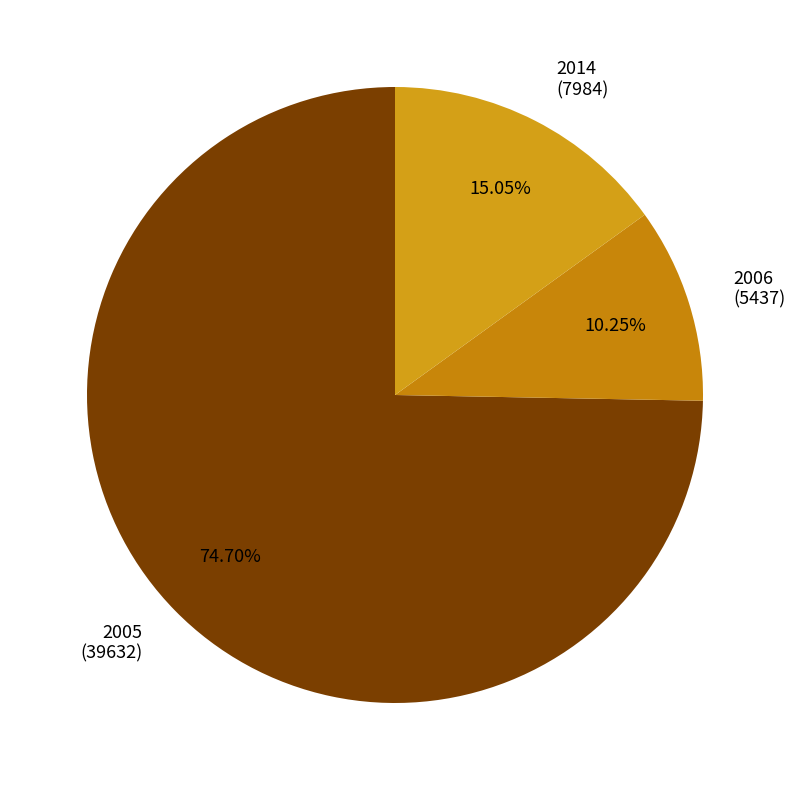

Is there any slice that represents more than half of the pie?

Yes